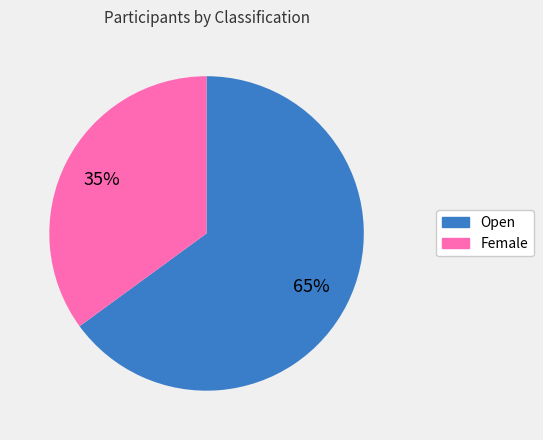

Is it true that Open is 65% of the pie?

True